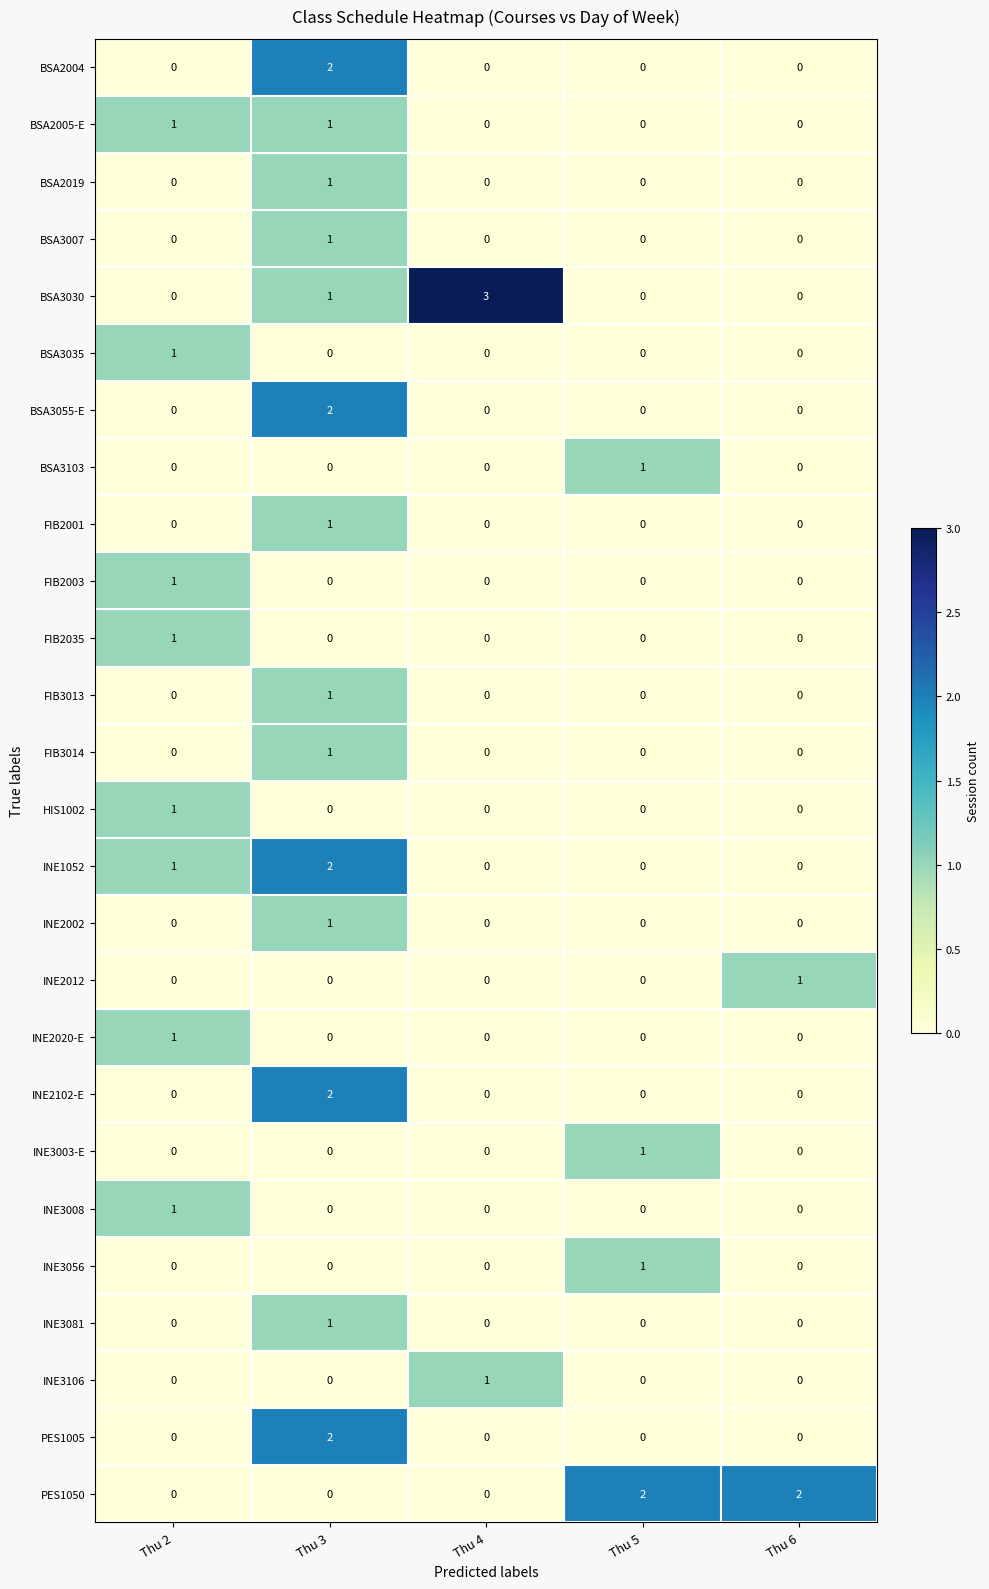

True or false: INE1052 has a value of 1 at Thu 6.

False